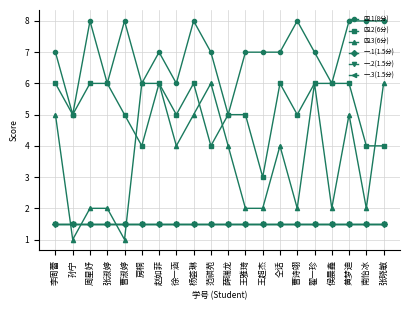

Which series has the largest total across all categories?

四.1(8分)